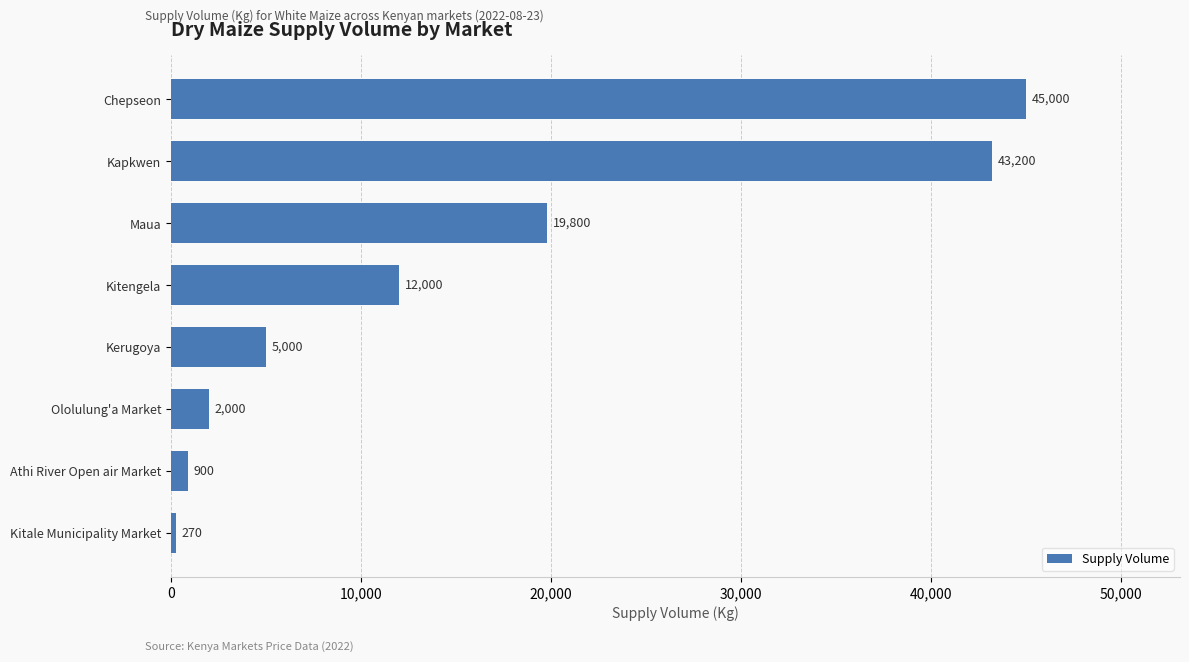

What is the sum of the values at Ololulung'a Market and Chepseon?

47000